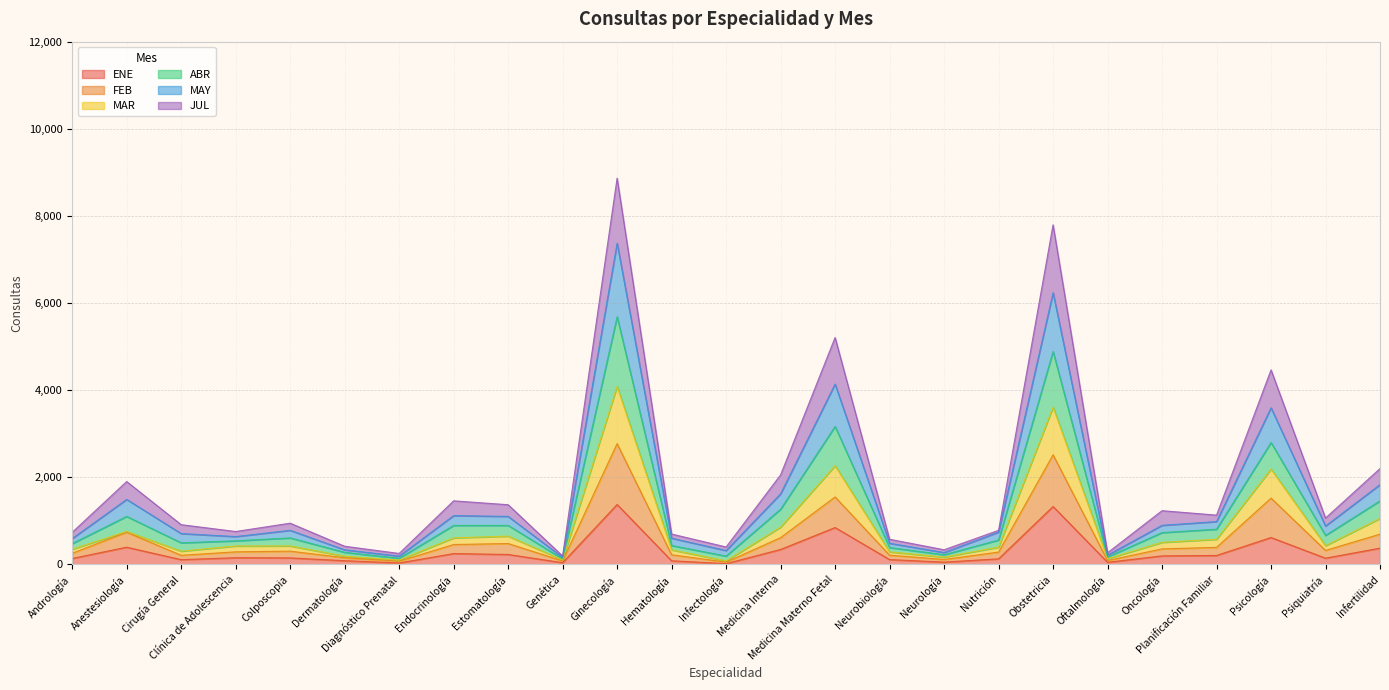

What are all the series names shown in the legend?

ENE, FEB, MAR, ABR, MAY, JUL